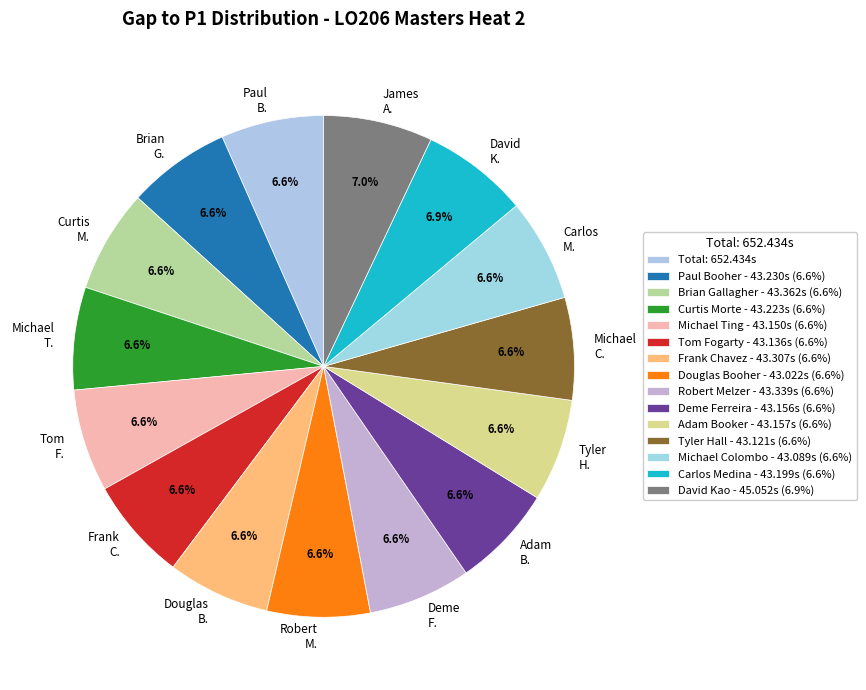

Is there any slice that represents more than half of the pie?

No